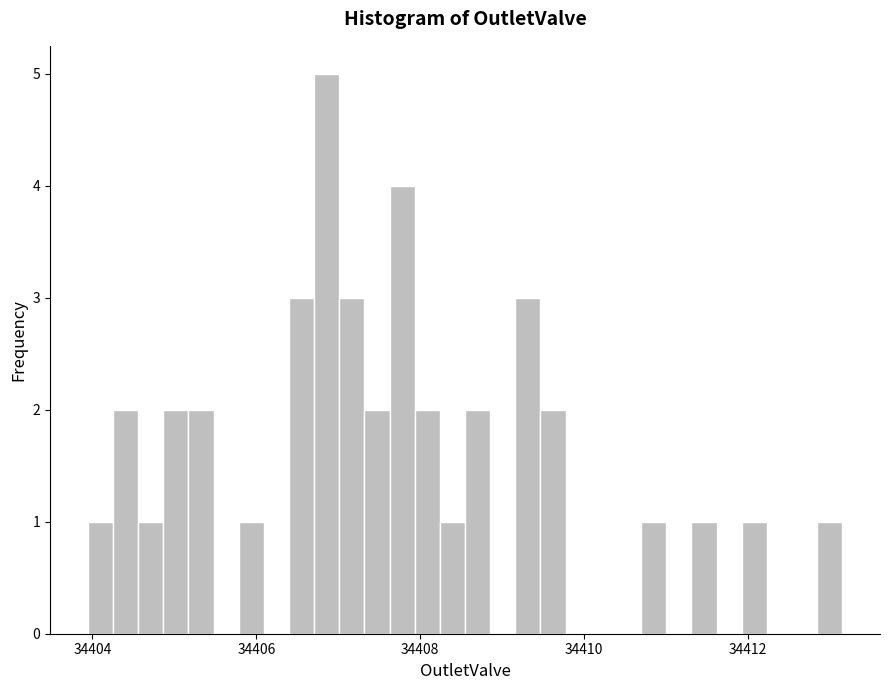

Read against the x-axis, roughly where is the centre of the tallest bar?

34406.8